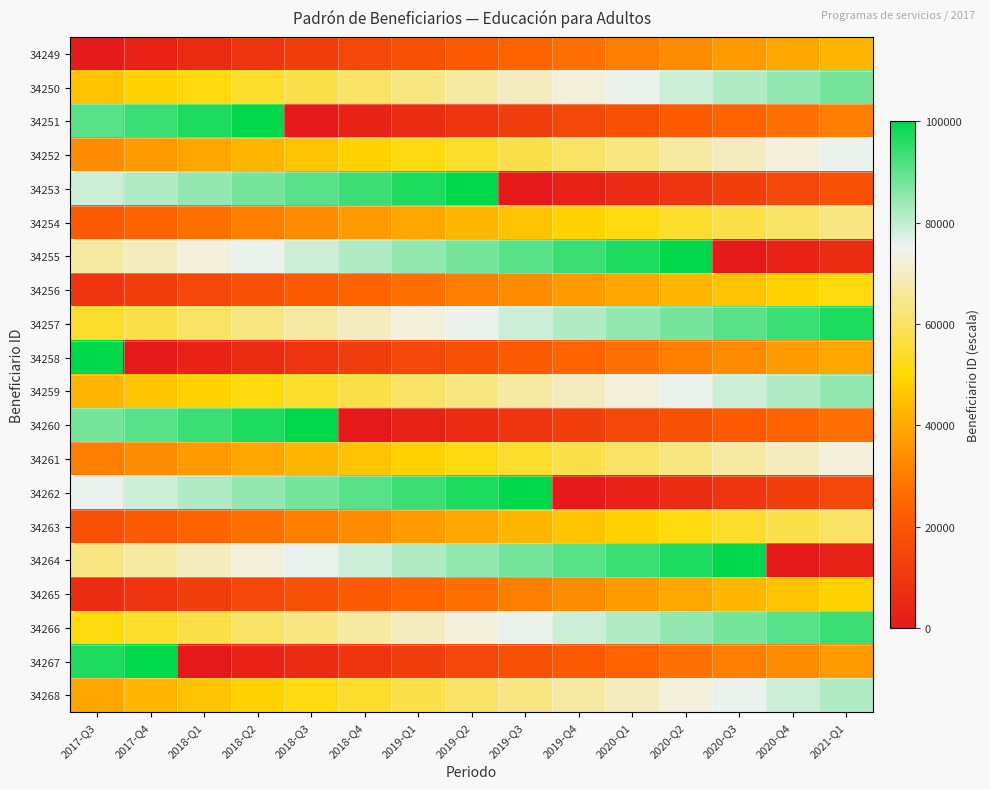

Which series has the largest total across all categories?

34257